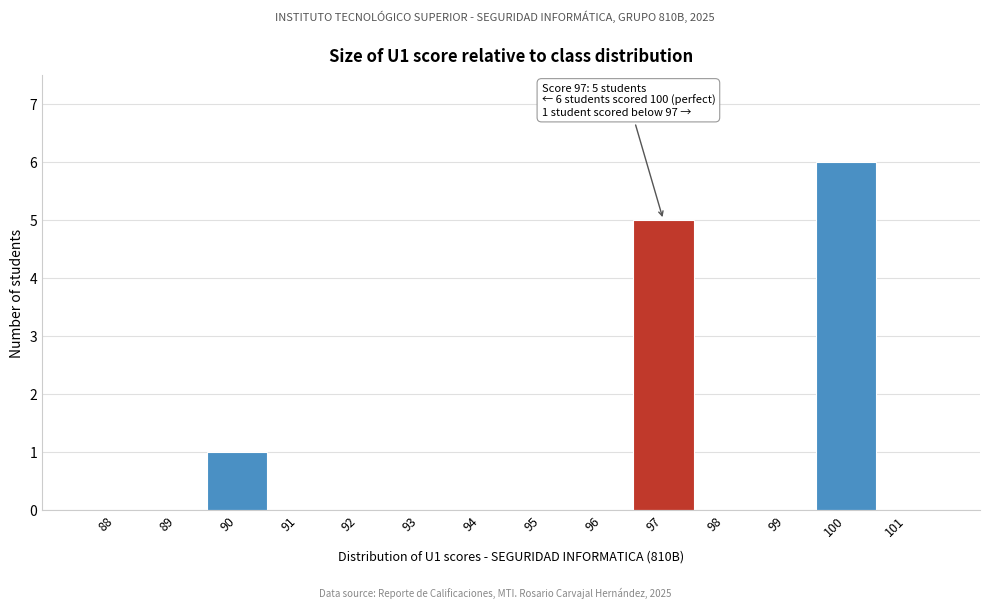

Reading left to right, what are all the values shown in this chart?

88=0	89=0	90=1	91=0	92=0	93=0	94=0	95=0	96=0	97=5	98=0	99=0	100=6	101=0